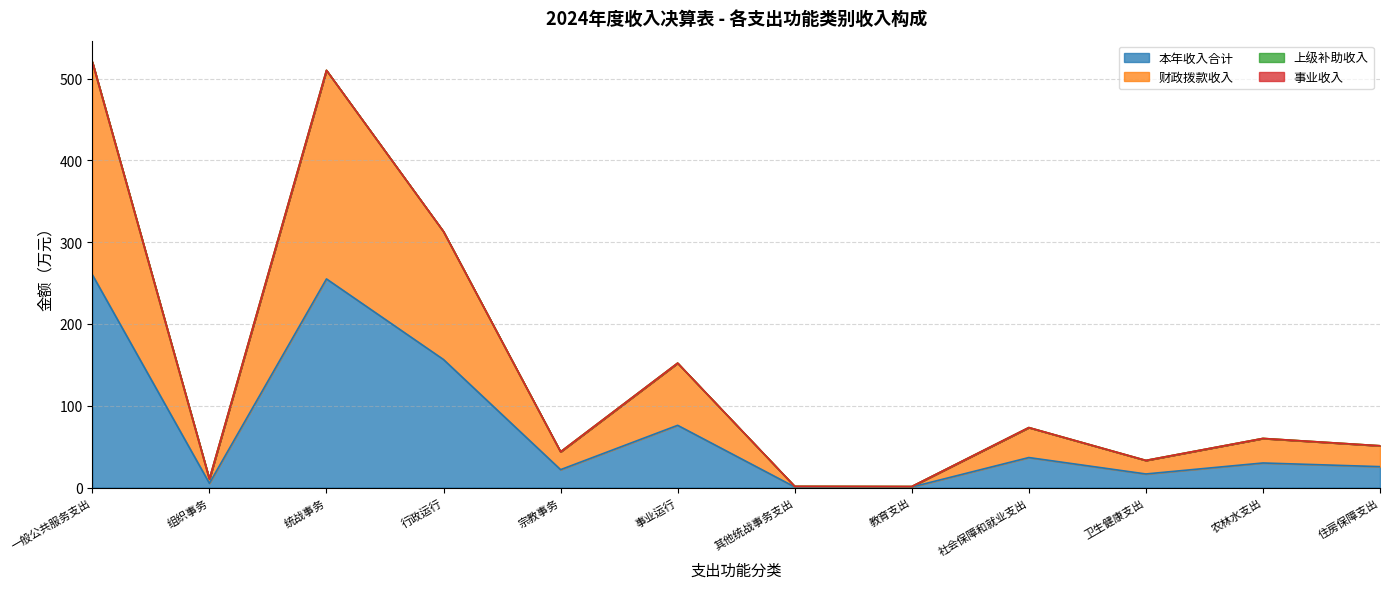

Where is 本年收入合计 nearest to the value 130?

行政运行